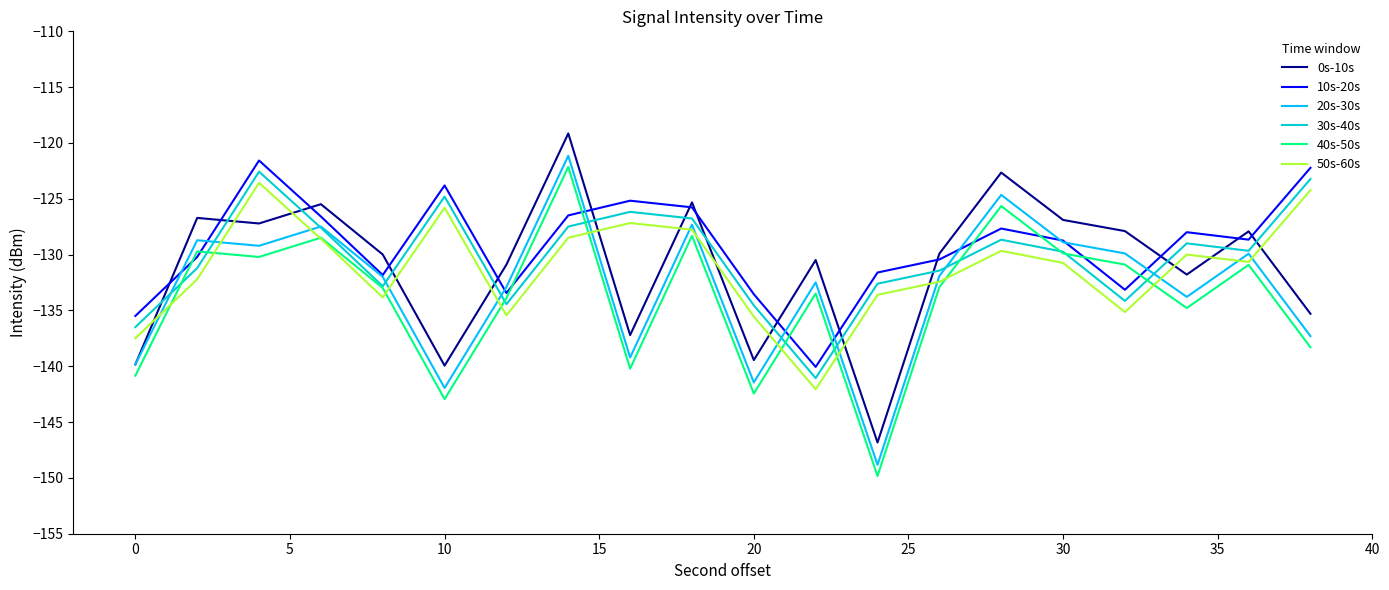

True or false: 10s-20s and 30s-40s cross at least once.

False